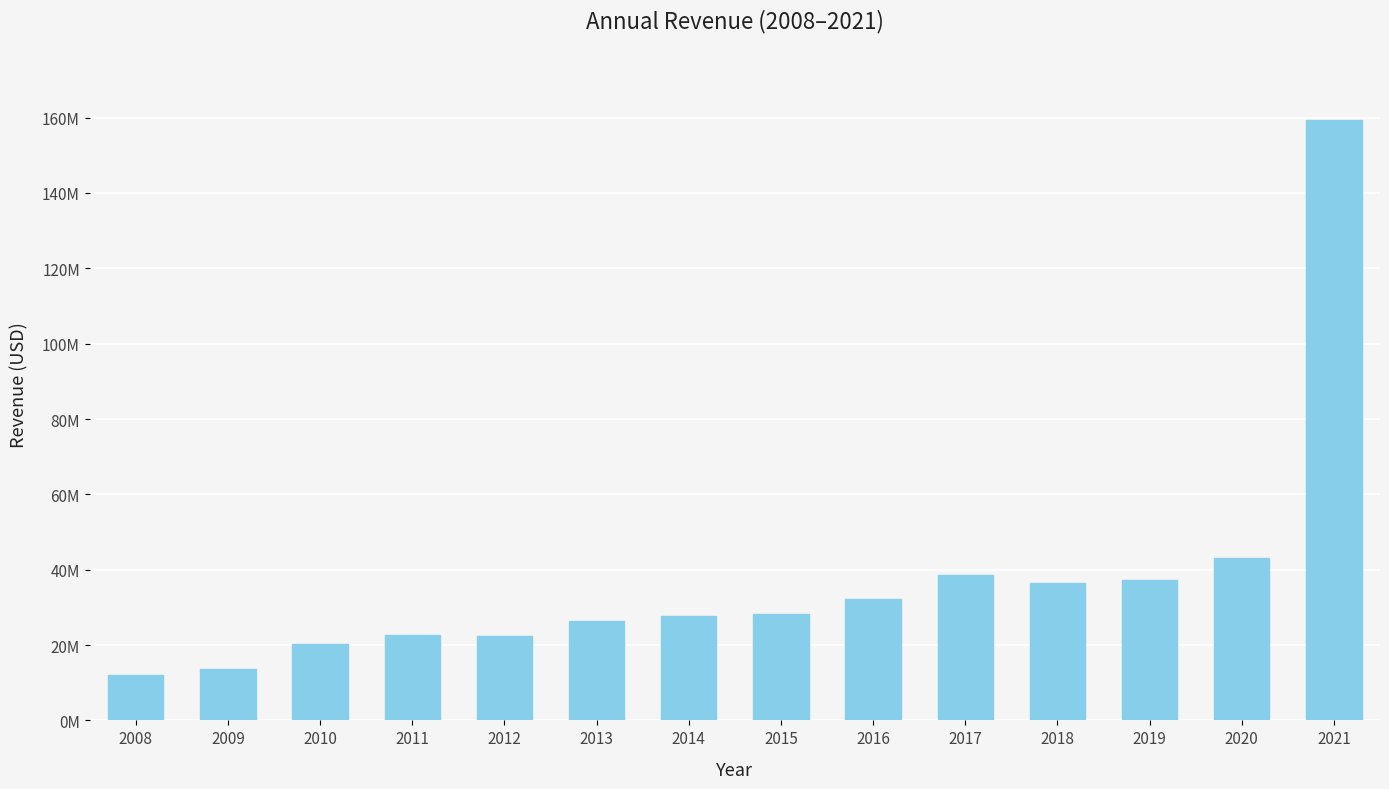

List the labels in order of value, smallest first.

2008, 2009, 2010, 2012, 2011, 2013, 2014, 2015, 2016, 2018, 2019, 2017, 2020, 2021